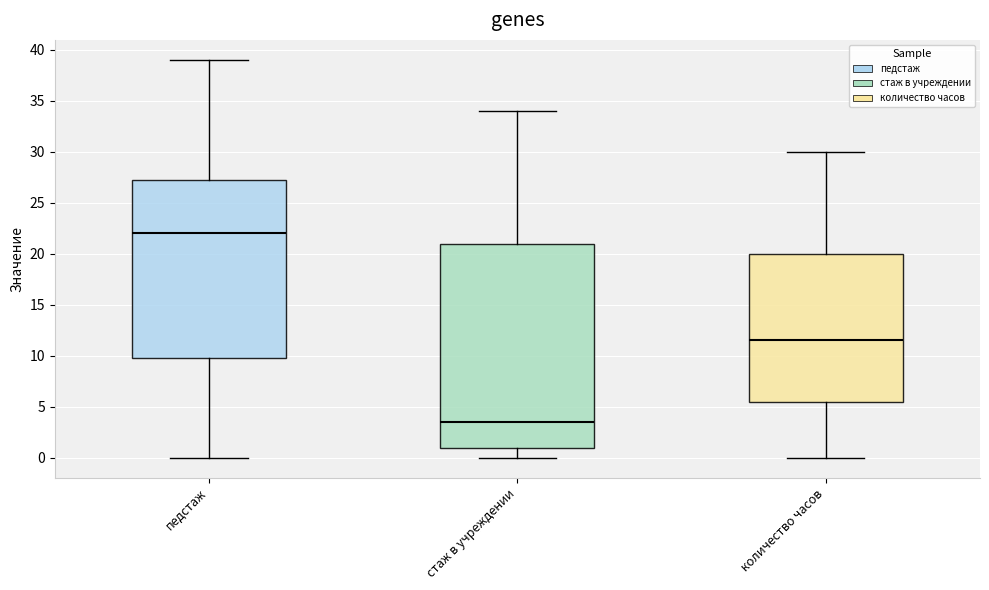

Comparing the boxes themselves (not the whiskers), which one is the tallest?

стаж в учреждении